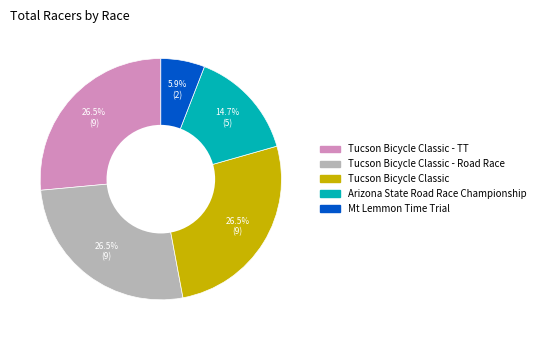

Combined, do Tucson Bicycle Classic and Arizona State Road Race Championship account for over 50%?

No